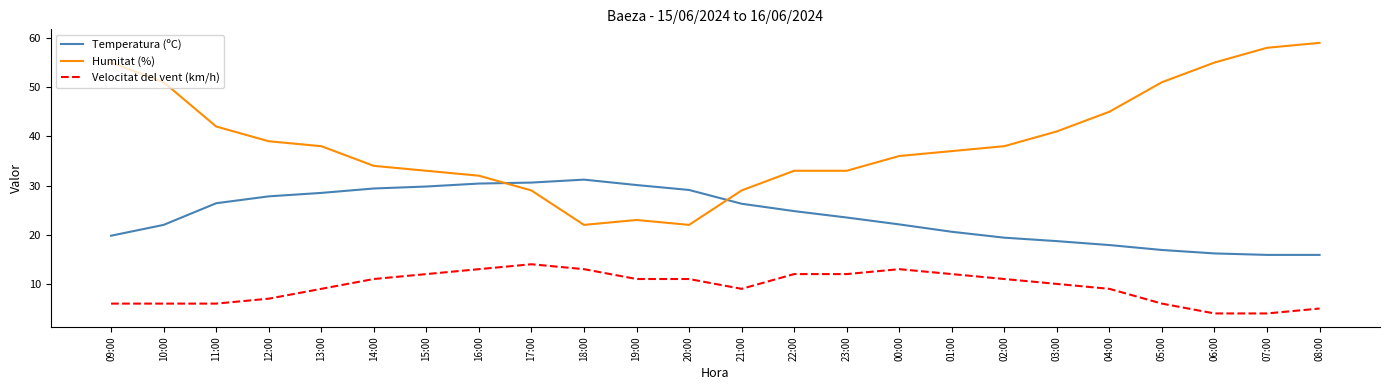

What is the total value across all series at 12:00?

73.8